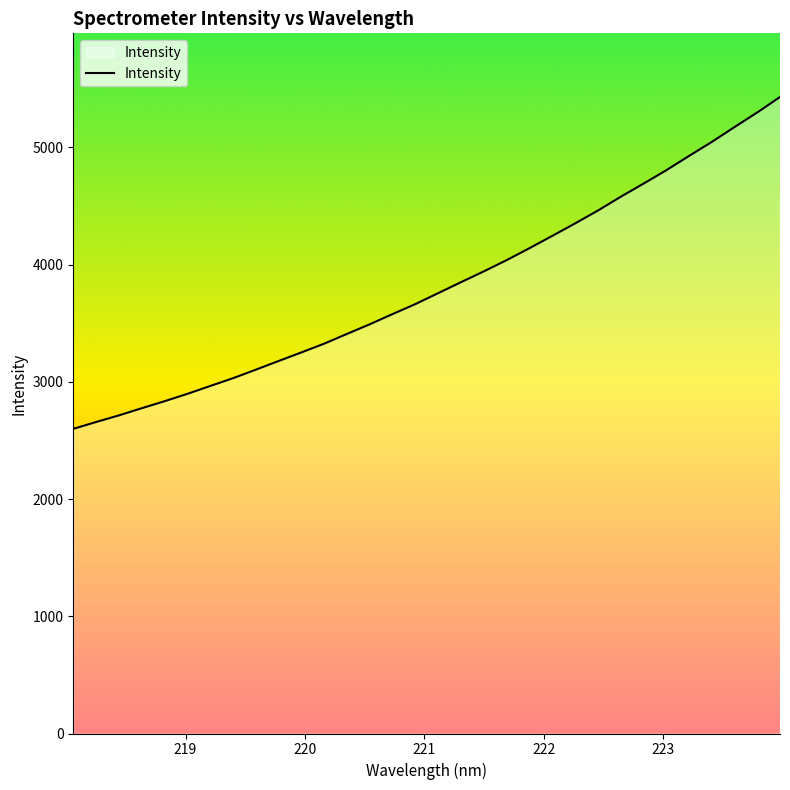

What is the greatest value displayed?

5430.4